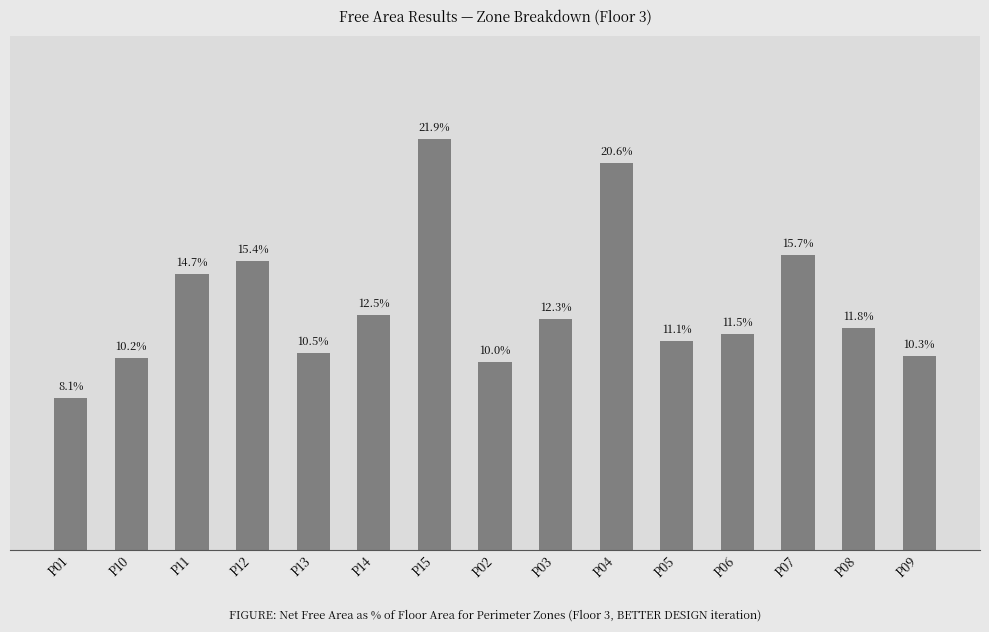

Reading left to right, what are all the values shown in this chart?

0.1	0.1	0.1	0.2	0.1	0.1	0.2	0.1	0.1	0.2	0.1	0.1	0.2	0.1	0.1